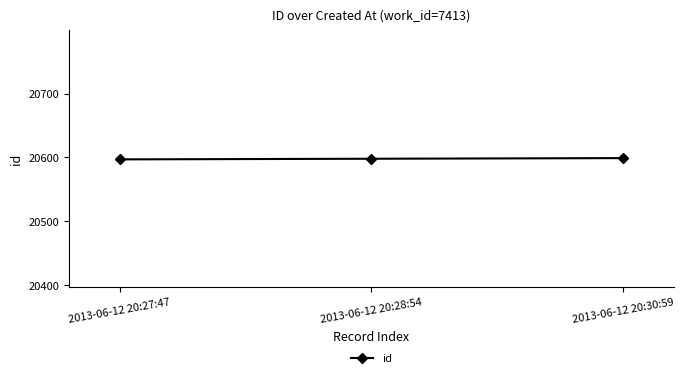

What is the ratio of the value at 2013-06-12 20:28:54 to the value at 2013-06-12 20:27:47?

1.0